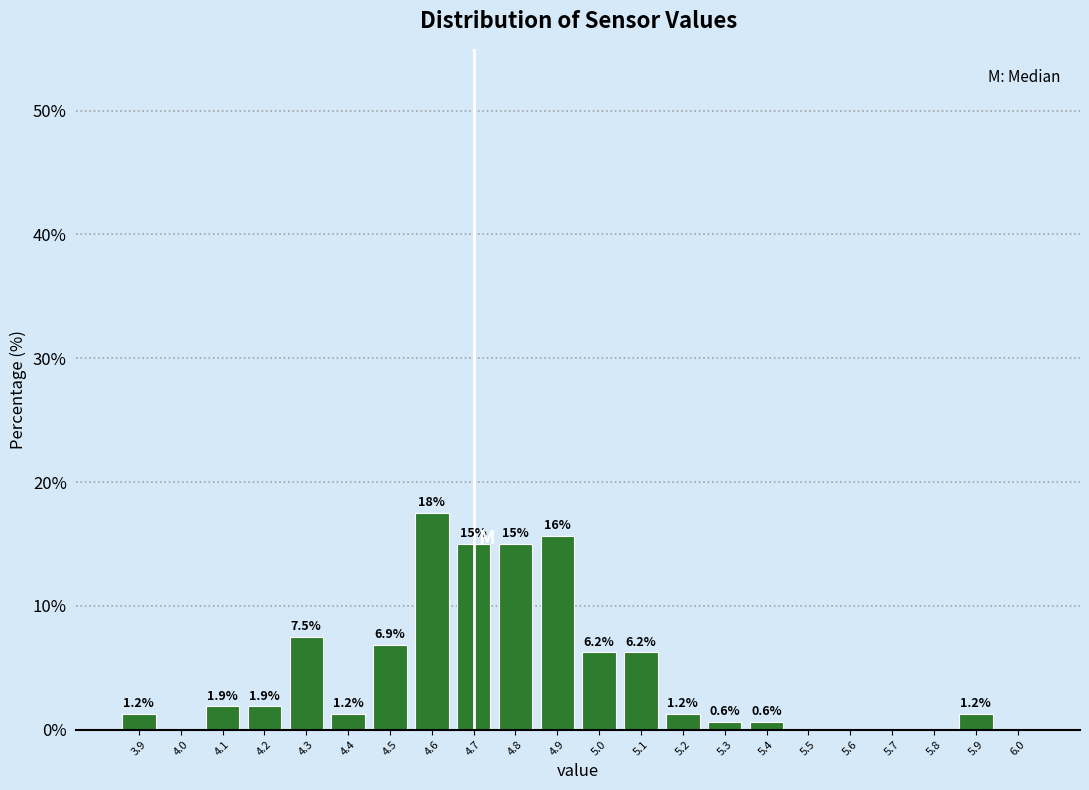

Over which range of the x-axis is the bar tallest?

4.55 to 4.65